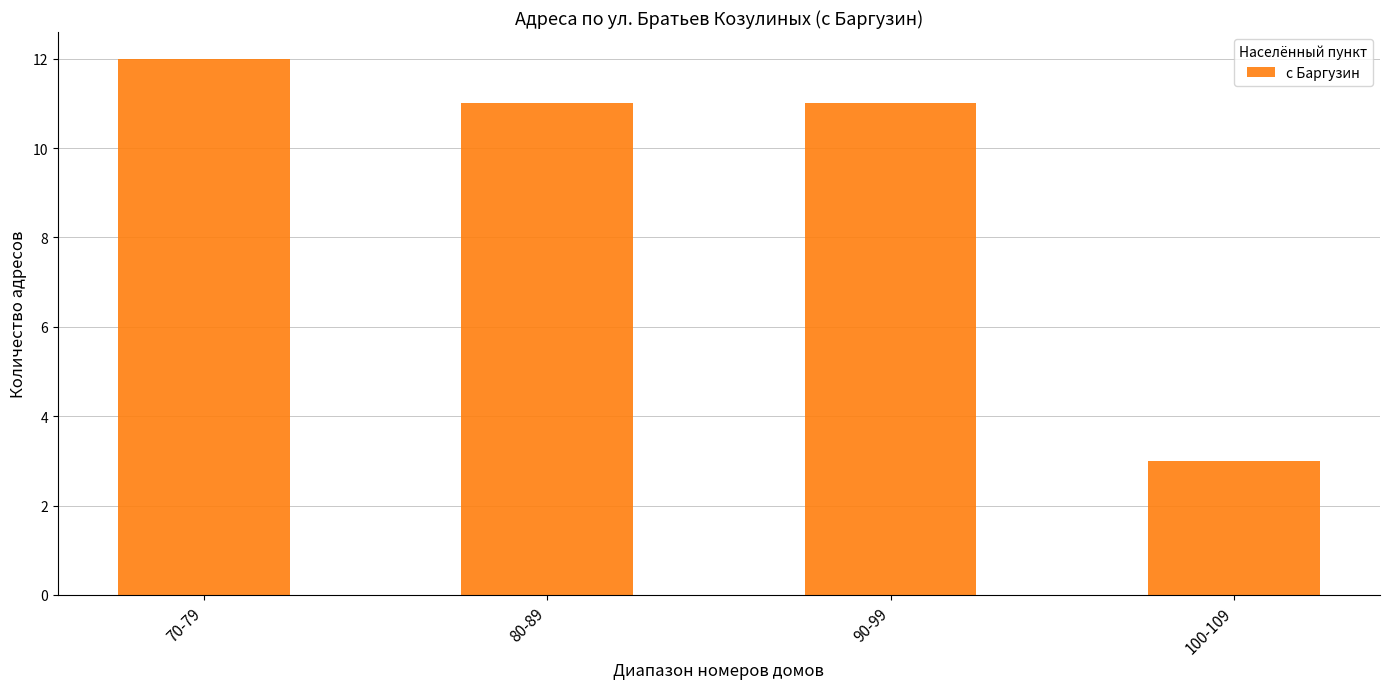

How many values are between 11 and 12?

3